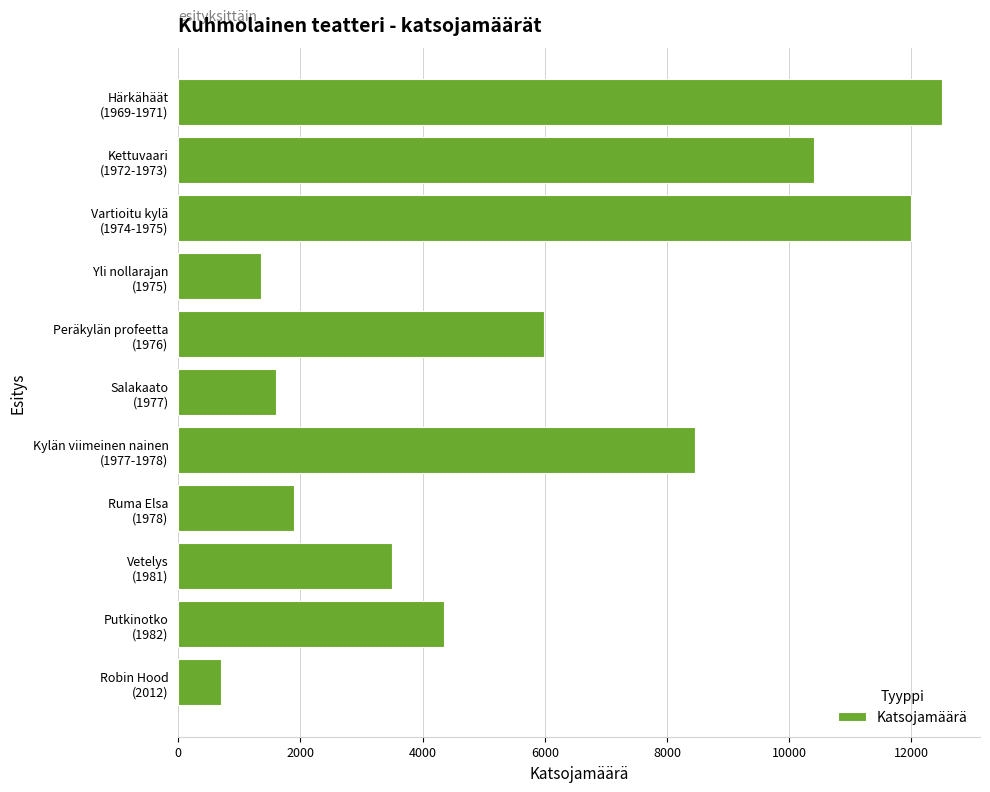

What is the value of the 5th bar from the top?

5982